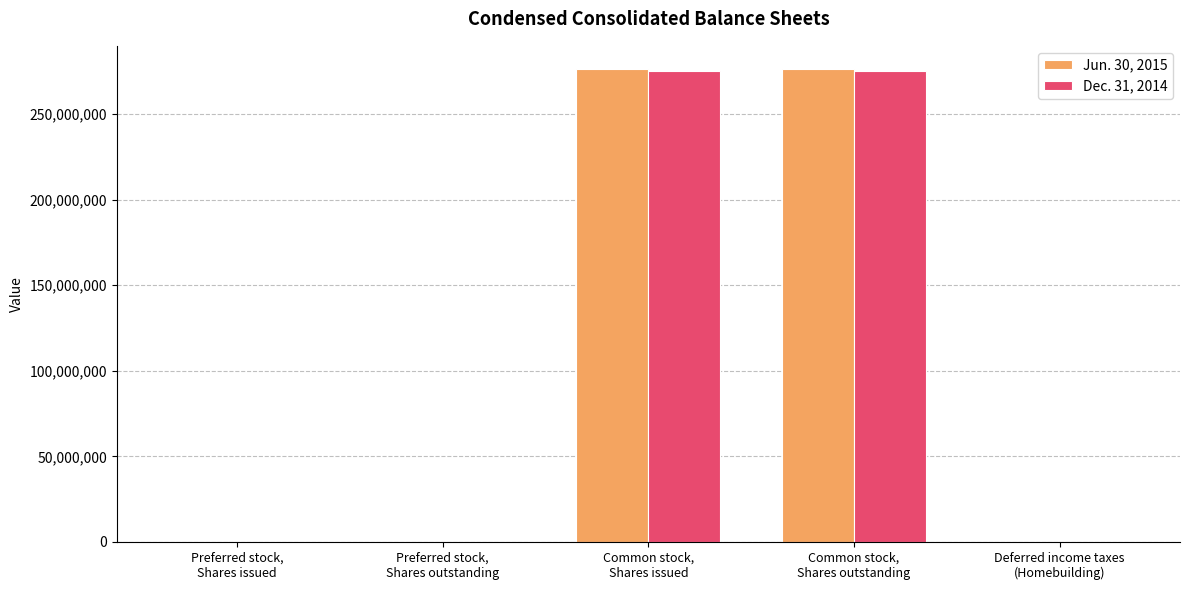

What is the greatest value displayed?

276042503